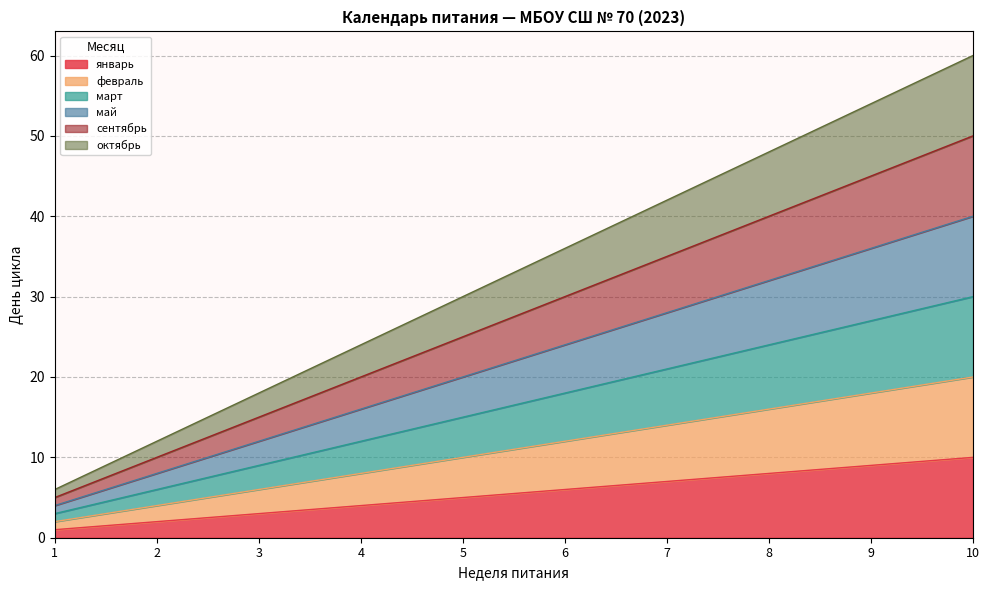

Reading right to left, extract all data points from this chart.

январь: 10	9	8	7	6	5	4	3	2	1
февраль: 20	18	16	14	12	10	8	6	4	2
март: 30	27	24	21	18	15	12	9	6	3
май: 40	36	32	28	24	20	16	12	8	4
сентябрь: 50	45	40	35	30	25	20	15	10	5
октябрь: 60	54	48	42	36	30	24	18	12	6